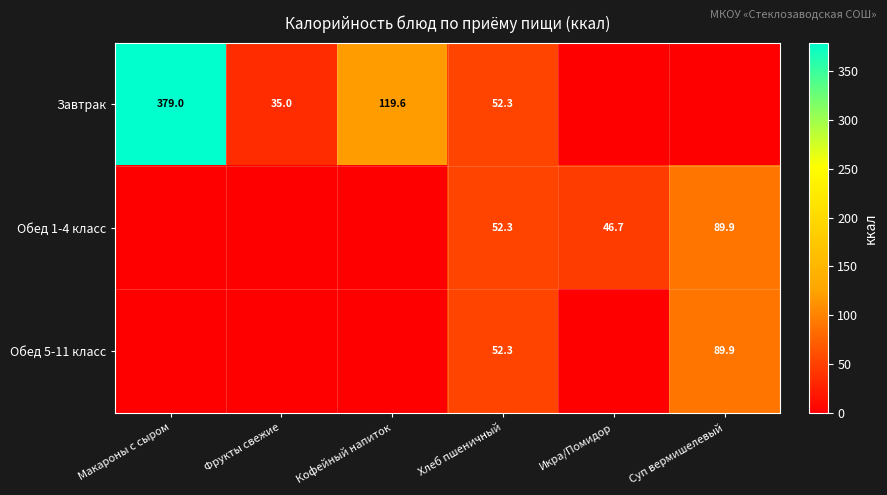

The Обед 5-11 класс series shows 27.3 at Суп вермишелевый. True or false?

False